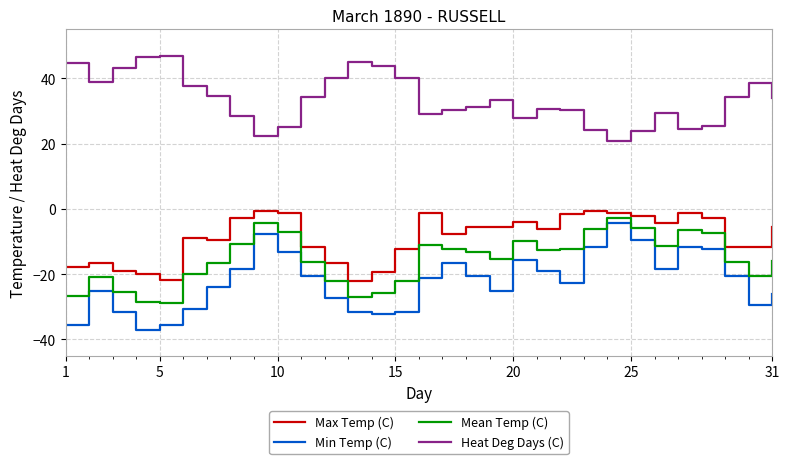

Which series has the largest total across all categories?

Heat Deg Days (C)